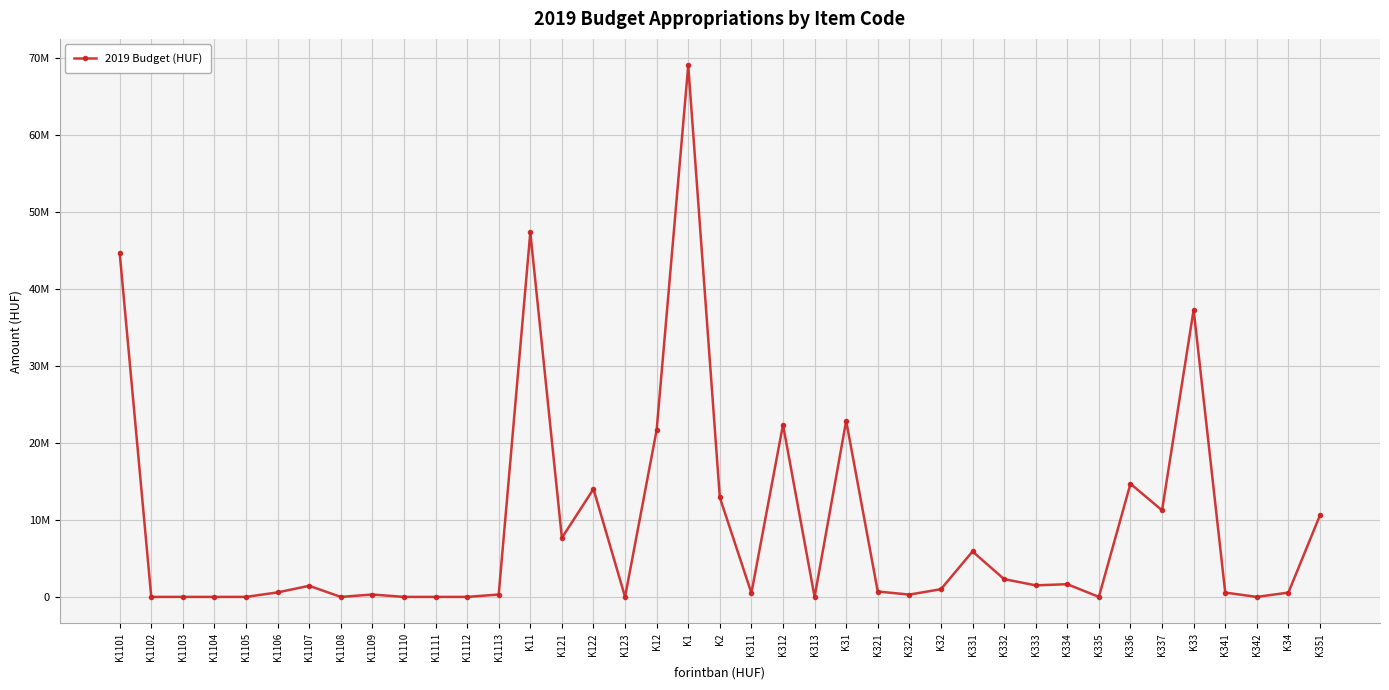

True or false: there are more than 1 points higher than both neighbors.

True